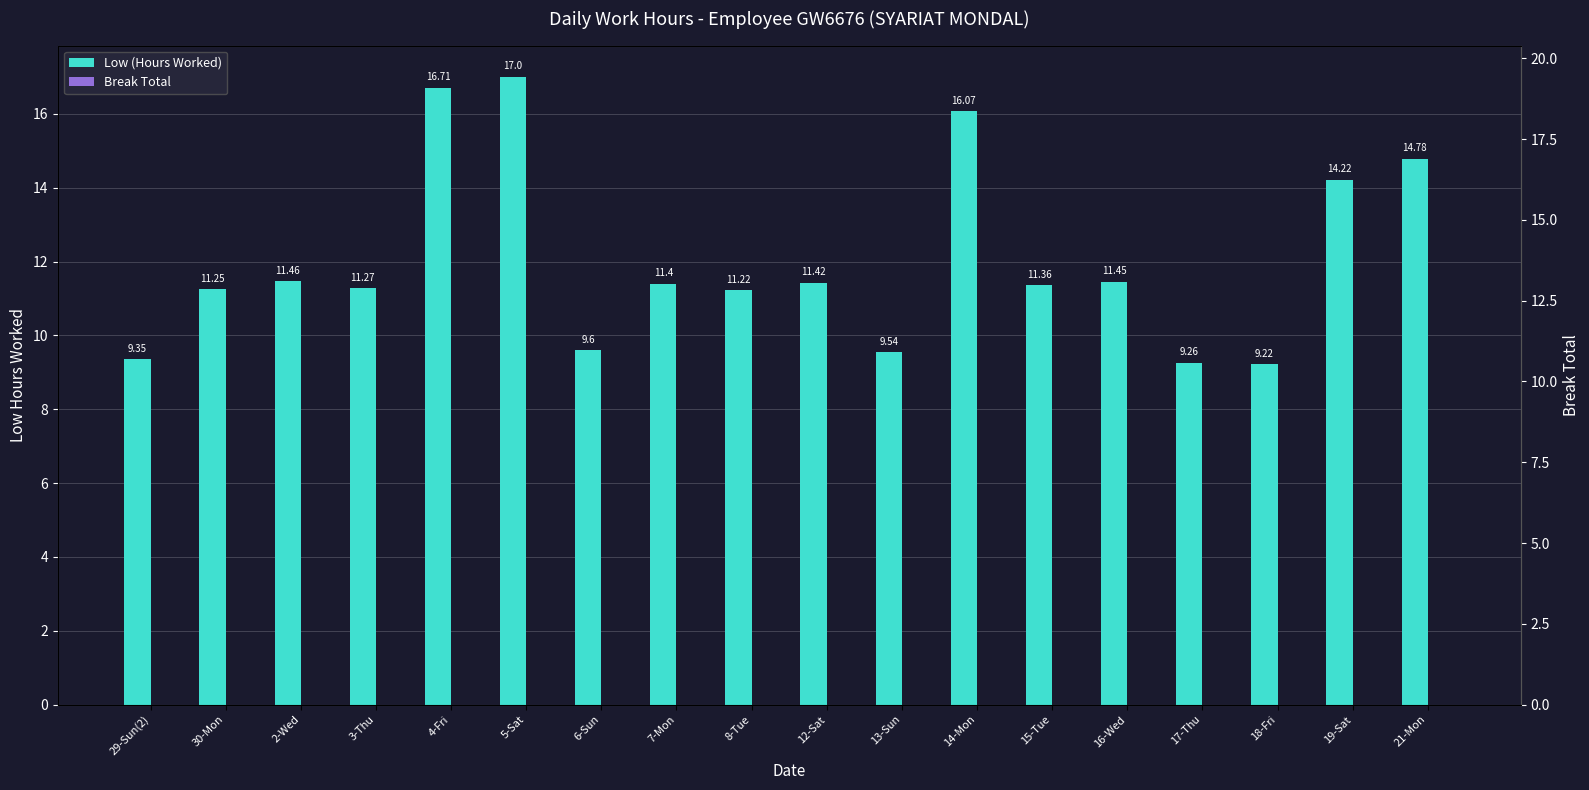

What is the label of the 7th bar from the left?

6-Sun